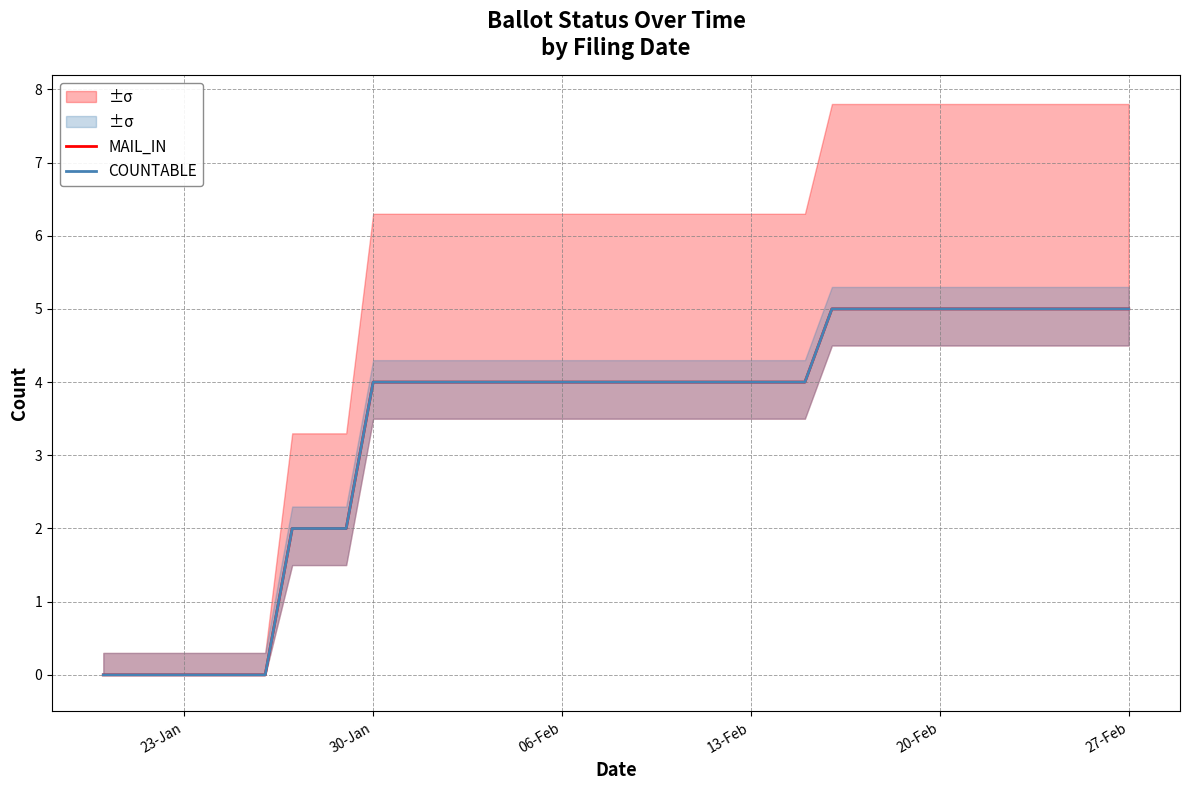

True or false: COUNTABLE has more than 2 points higher than both neighbors.

False